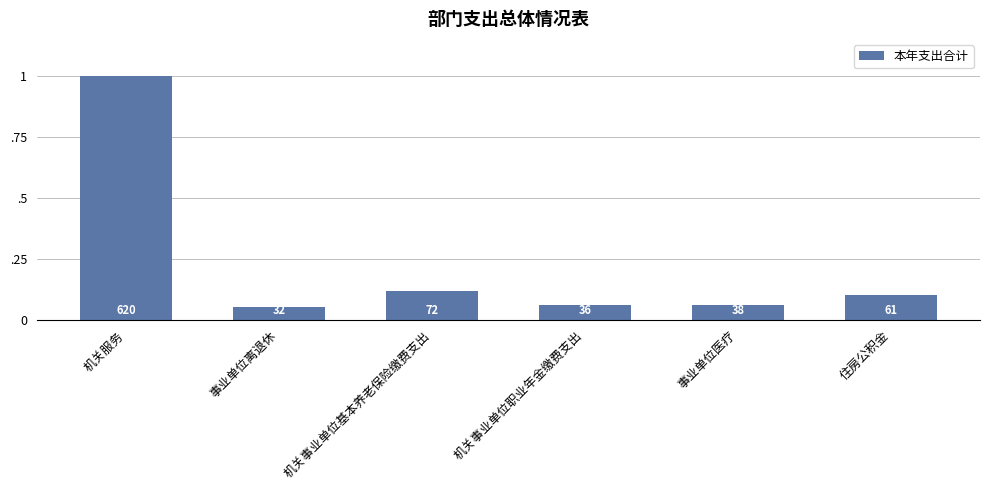

Between 住房公积金 and 机关服务, which is larger?

机关服务